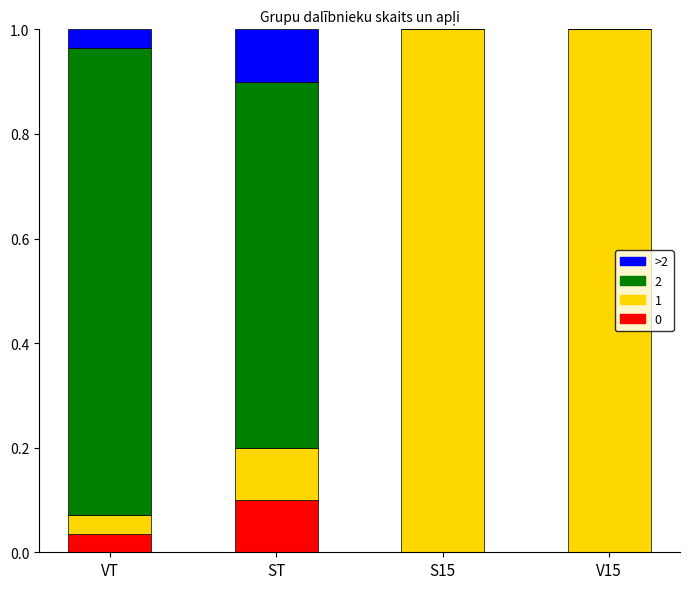

Is it true that 0 equals 0.0 at ST?

False